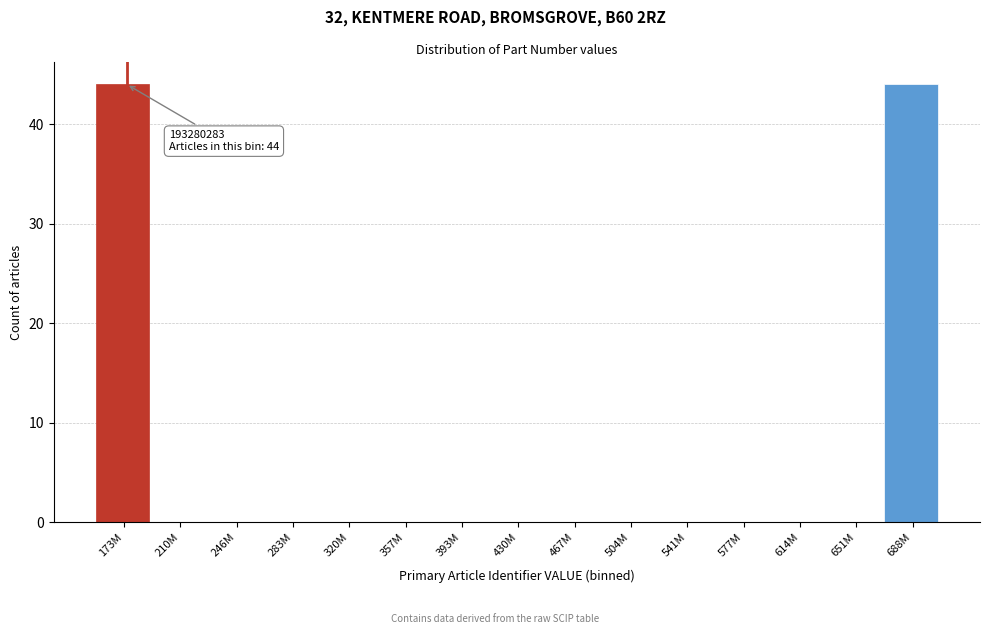

Reading right to left, extract all data points from this chart.

688M=44	651M=0	614M=0	577M=0	541M=0	504M=0	467M=0	430M=0	393M=0	357M=0	320M=0	283M=0	246M=0	210M=0	173M=44